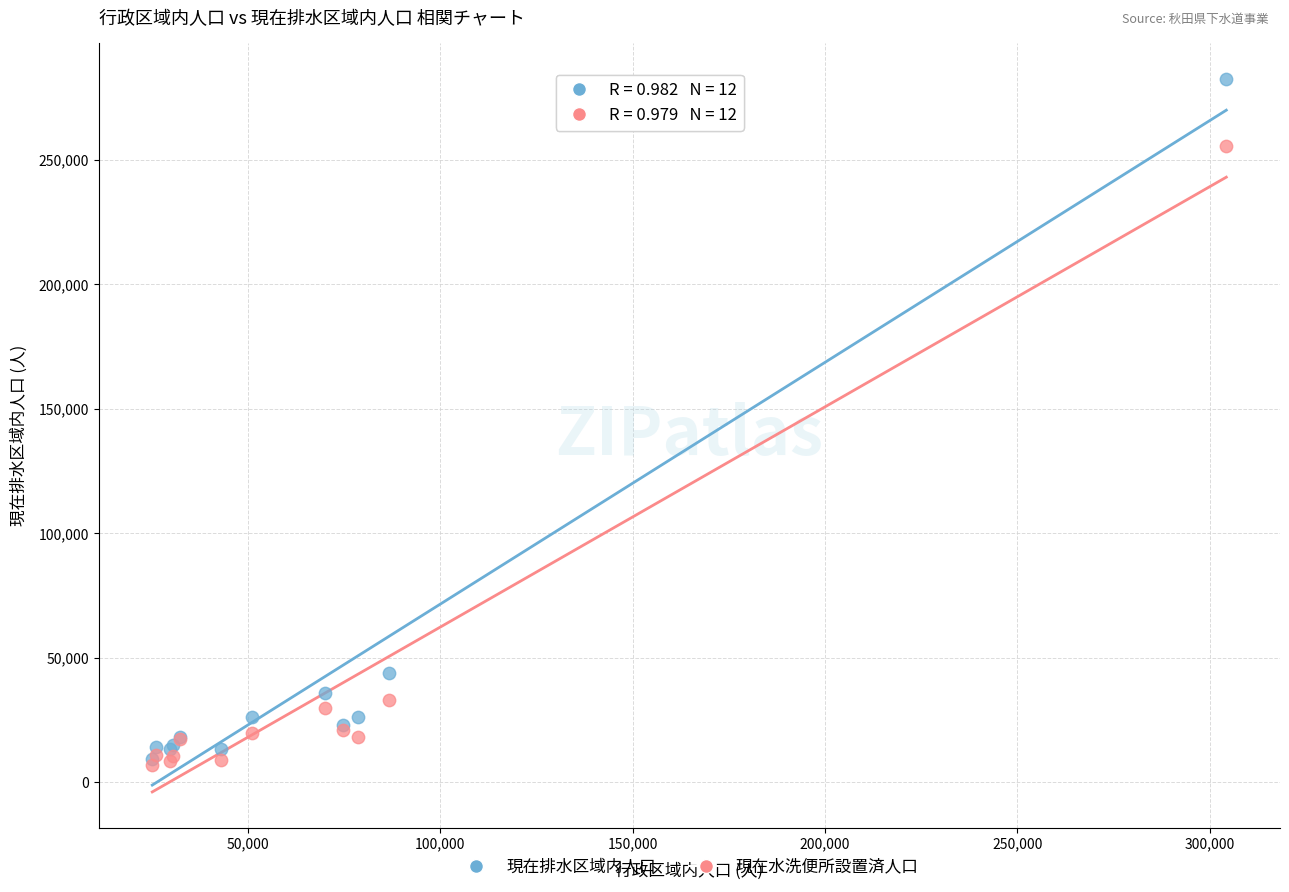

In the 現在排水区域内人口 series, what Y value is closest to 146026?

43985